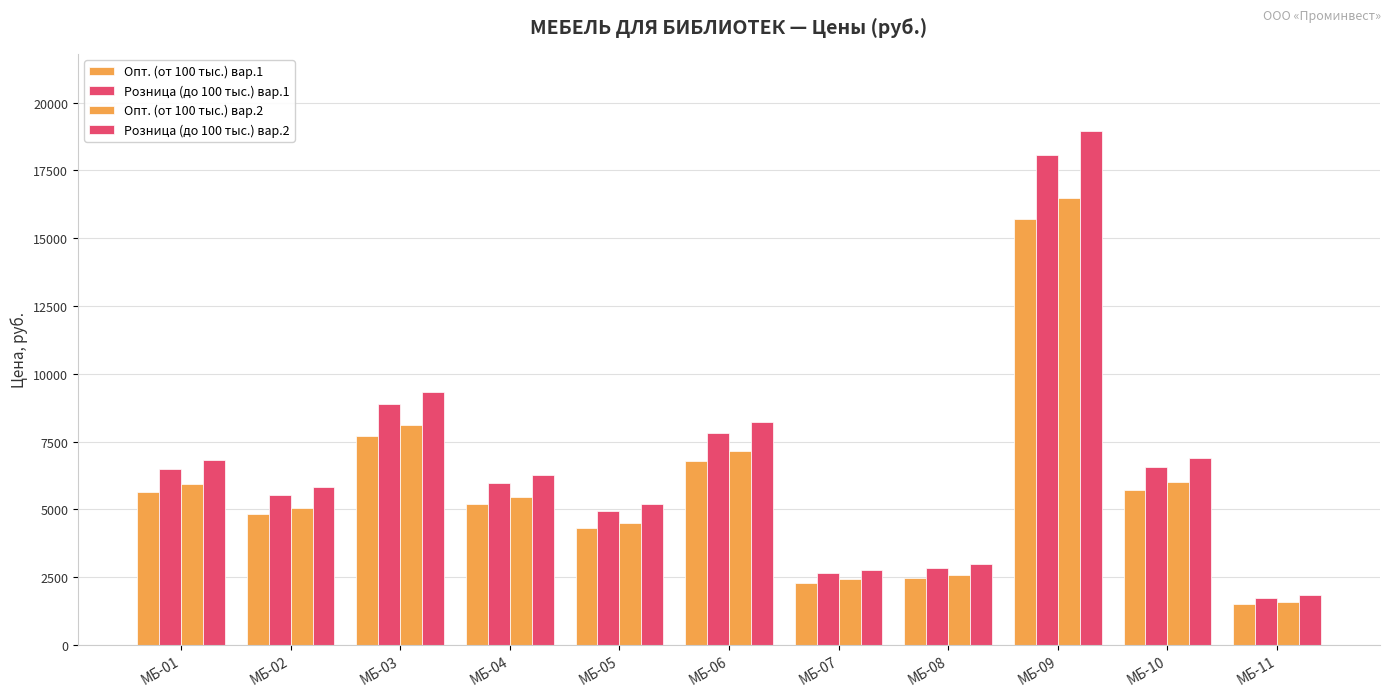

What is the sum of all Опт. (от 100 тыс.) вар.2 values?

65240.7